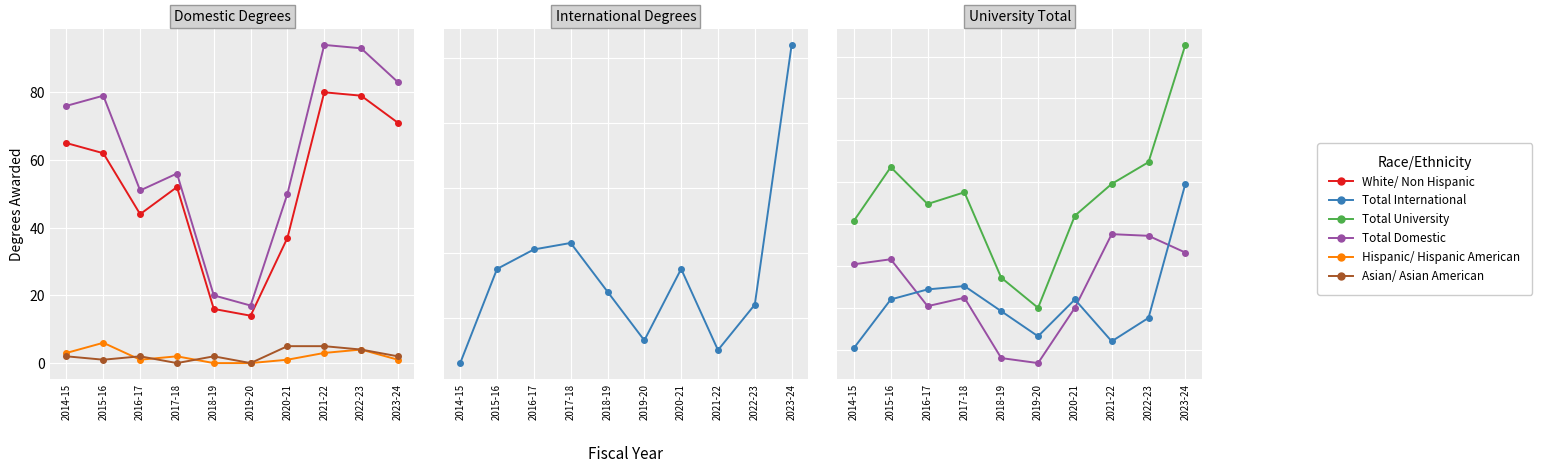

Which has a higher value, 2020-21 or 2014-15?

2014-15